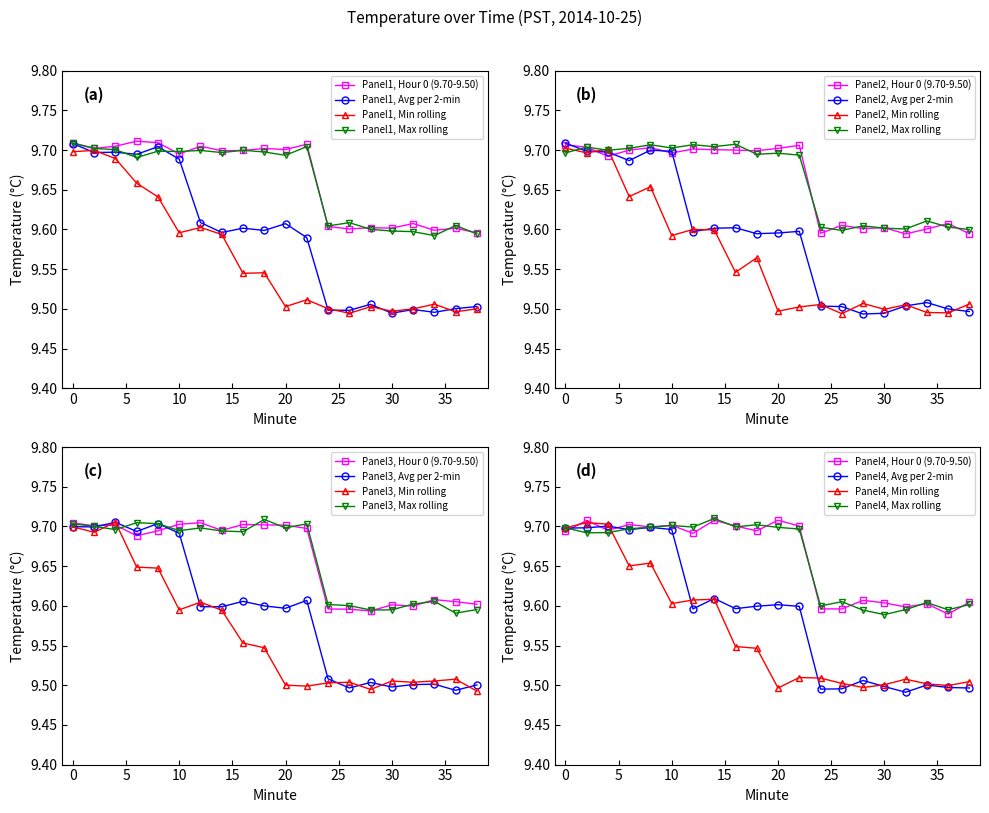

Does the chart have visible grid lines?

No